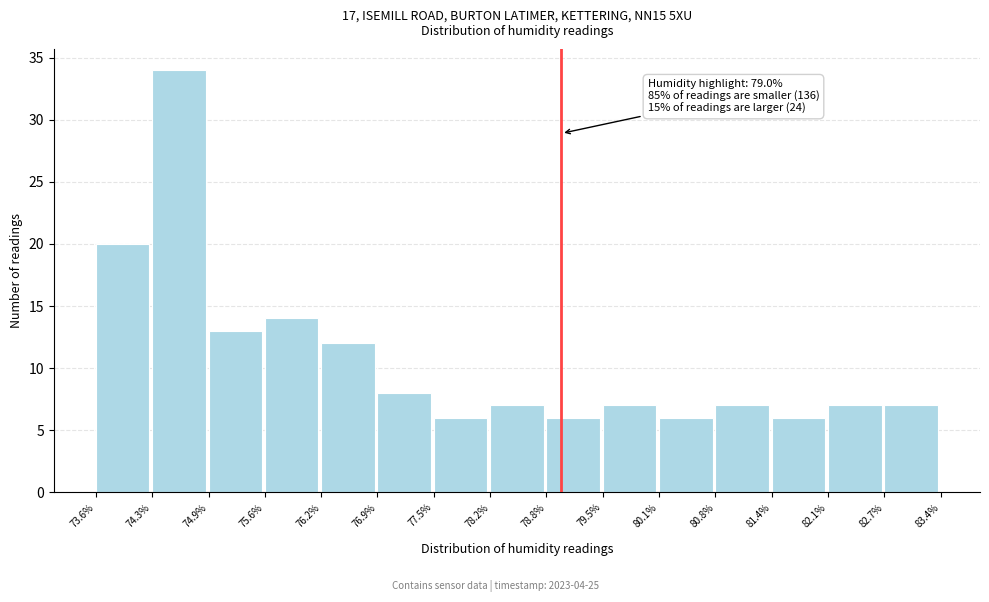

Which range on the x-axis has the tallest bar?

74.3% to 74.9%